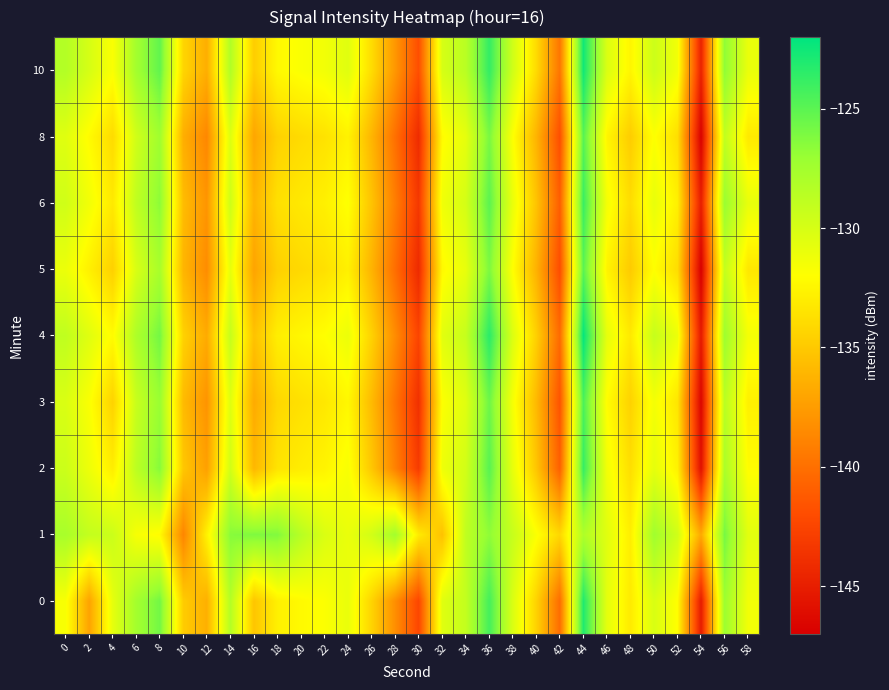

Reading right to left, transcribe all the data shown in this chart.

0: 58=-131.4	56=-127.2	54=-145.2	52=-132.1	50=-130.1	48=-133.1	46=-130.7	44=-123.1	42=-140.2	40=-134.5	38=-130.2	36=-124.3	34=-129.1	32=-130.5	30=-142.4	28=-138.3	26=-134.4	24=-131.0	22=-131.9	20=-132.3	18=-132.8	16=-135.2	14=-128.4	12=-136.4	10=-134.8	8=-125.8	6=-127.5	4=-130.8	2=-137.1	0=-131.7
1: 58=-130.6	56=-125.9	54=-136.8	52=-129.7	50=-127.4	48=-132.9	46=-130.5	44=-128.1	42=-134.2	40=-131.8	38=-129.3	36=-126.7	34=-128.9	32=-135.4	30=-133.1	28=-127.5	26=-129.8	24=-131.0	22=-130.2	20=-128.5	18=-126.2	16=-126.1	14=-126.5	12=-132.7	10=-138.8	8=-132.2	6=-131.6	4=-129.5	2=-129.1	0=-127.8
2: 58=-132.1	56=-127.9	54=-145.9	52=-132.7	50=-130.8	48=-133.8	46=-131.4	44=-123.8	42=-140.9	40=-135.2	38=-130.9	36=-124.9	34=-129.8	32=-131.2	30=-143.1	28=-139.0	26=-135.1	24=-131.7	22=-132.6	20=-133.0	18=-133.5	16=-136.0	14=-129.8	12=-137.3	10=-135.1	8=-126.4	6=-128.7	4=-133.0	2=-131.2	0=-129.5
3: 58=-132.8	56=-128.6	54=-146.6	52=-133.4	50=-131.5	48=-134.5	46=-132.1	44=-124.5	42=-141.6	40=-135.9	38=-131.6	36=-125.6	34=-130.5	32=-131.9	30=-143.8	28=-139.7	26=-135.8	24=-132.4	22=-133.3	20=-133.7	18=-134.2	16=-136.7	14=-130.5	12=-138.0	10=-135.8	8=-127.1	6=-129.3	4=-134.5	2=-131.8	0=-130.2
4: 58=-131.5	56=-127.3	54=-145.3	52=-131.1	50=-129.2	48=-133.2	46=-130.8	44=-122.2	42=-140.3	40=-134.6	38=-130.3	36=-123.4	34=-129.2	32=-130.6	30=-142.5	28=-138.4	26=-134.5	24=-131.1	22=-132.0	20=-132.4	18=-132.9	16=-135.4	14=-129.2	12=-136.7	10=-134.5	8=-125.8	6=-128.0	4=-132.2	2=-130.5	0=-128.9
5: 58=-133.3	56=-129.1	54=-147.0	52=-133.9	50=-132.0	48=-134.9	46=-132.6	44=-125.0	42=-142.0	40=-136.3	38=-132.0	36=-126.1	34=-130.9	32=-132.3	30=-144.2	28=-140.1	26=-136.2	24=-132.8	22=-133.7	20=-134.1	18=-134.6	16=-137.1	14=-130.9	12=-138.4	10=-136.1	8=-127.8	6=-130.1	4=-134.6	2=-132.8	0=-131.1
6: 58=-130.9	56=-127.1	54=-145.0	52=-132.8	50=-130.9	48=-133.9	46=-131.5	44=-123.9	42=-141.0	40=-135.3	38=-131.0	36=-125.0	34=-129.9	32=-131.3	30=-143.3	28=-139.2	26=-135.3	24=-131.9	22=-132.8	20=-133.2	18=-133.7	16=-136.2	14=-129.6	12=-137.9	10=-135.7	8=-126.6	6=-128.9	4=-133.2	2=-131.4	0=-129.7
8: 58=-133.2	56=-129.0	54=-146.9	52=-133.8	50=-131.9	48=-134.8	46=-132.5	44=-124.9	42=-141.9	40=-136.2	38=-131.9	36=-126.0	34=-130.8	32=-132.2	30=-144.1	28=-140.0	26=-136.1	24=-132.7	22=-133.6	20=-134.0	18=-134.5	16=-137.0	14=-130.4	12=-138.7	10=-136.5	8=-127.4	6=-129.7	4=-134.0	2=-132.2	0=-130.5
10: 58=-131.0	56=-126.7	54=-144.7	52=-131.4	50=-129.5	48=-132.5	46=-130.2	44=-122.6	42=-139.7	40=-134.0	38=-129.7	36=-123.7	34=-128.6	32=-130.0	30=-141.9	28=-137.8	26=-133.9	24=-130.5	22=-131.4	20=-131.8	18=-132.3	16=-134.8	14=-128.2	12=-136.5	10=-134.3	8=-125.2	6=-127.5	4=-131.8	2=-130.0	0=-128.3